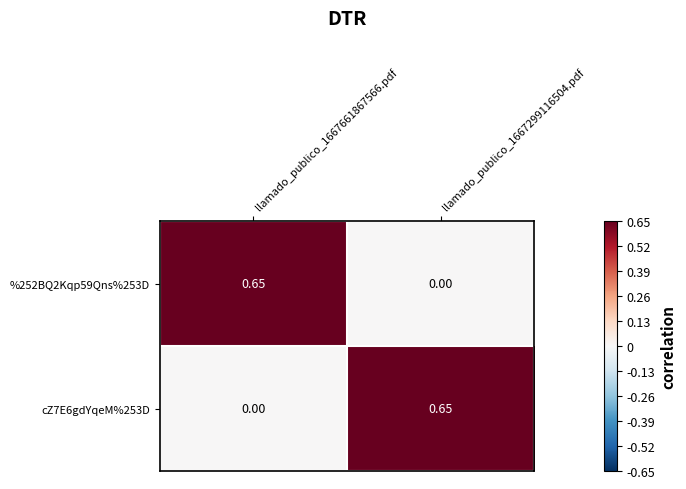

How many series are shown in this chart?

2